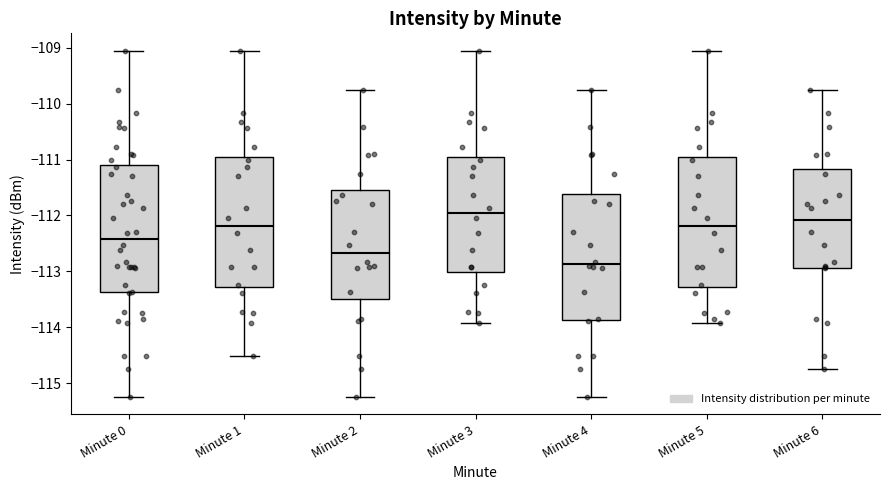

Reading left to right, transcribe this box plot: for each box, give where its median line is, the range the box spans, and where its two whiskers end, as read against the y-axis. The values are not printed on the chart, so give them approximately, as read against the axis.

Minute 0: median -112.4, box -113.4 to -111.1, whiskers -115.2 to -109.0
Minute 1: median -112.2, box -113.3 to -110.9, whiskers -114.5 to -109.0
Minute 2: median -112.7, box -113.5 to -111.5, whiskers -115.2 to -109.8
Minute 3: median -111.9, box -113.0 to -110.9, whiskers -113.9 to -109.0
Minute 4: median -112.9, box -113.9 to -111.6, whiskers -115.2 to -109.8
Minute 5: median -112.2, box -113.3 to -110.9, whiskers -113.9 to -109.0
Minute 6: median -112.1, box -112.9 to -111.2, whiskers -114.7 to -109.8